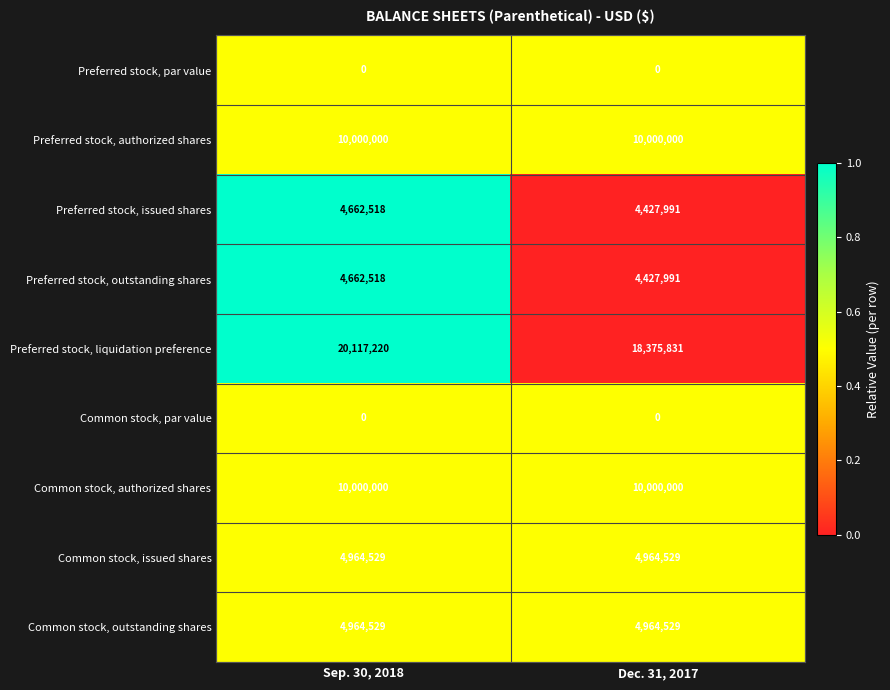

Which series has the widest spread of values?

Preferred stock, liquidation preference